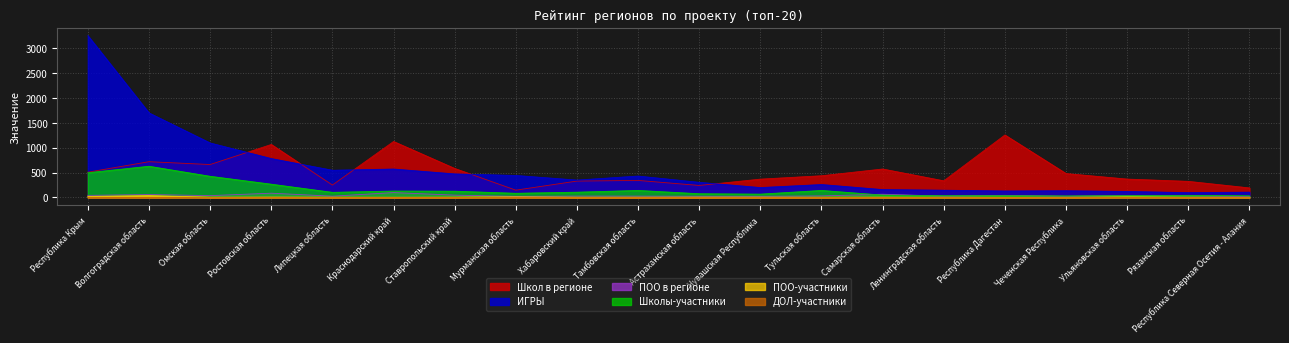

The ИГРЫ series shows 348 at Хабаровский край. True or false?

True